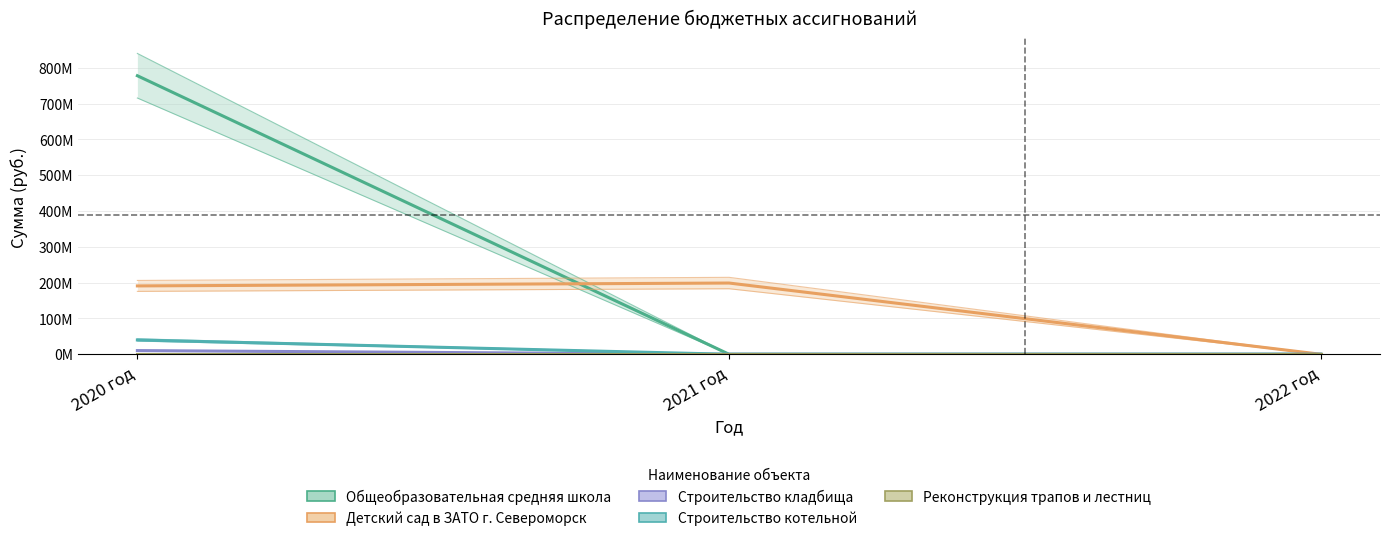

Between 2021 год and 2022 год, which is larger?

2021 год